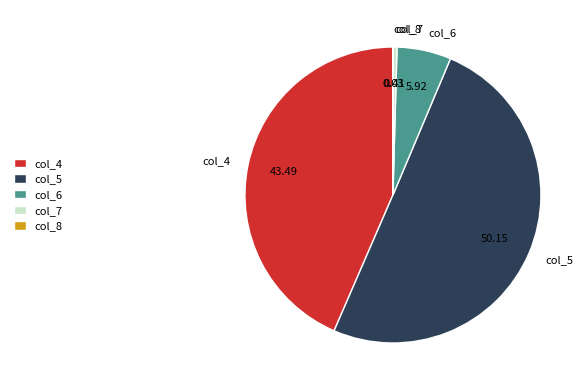

Which slice is the largest?

col_5